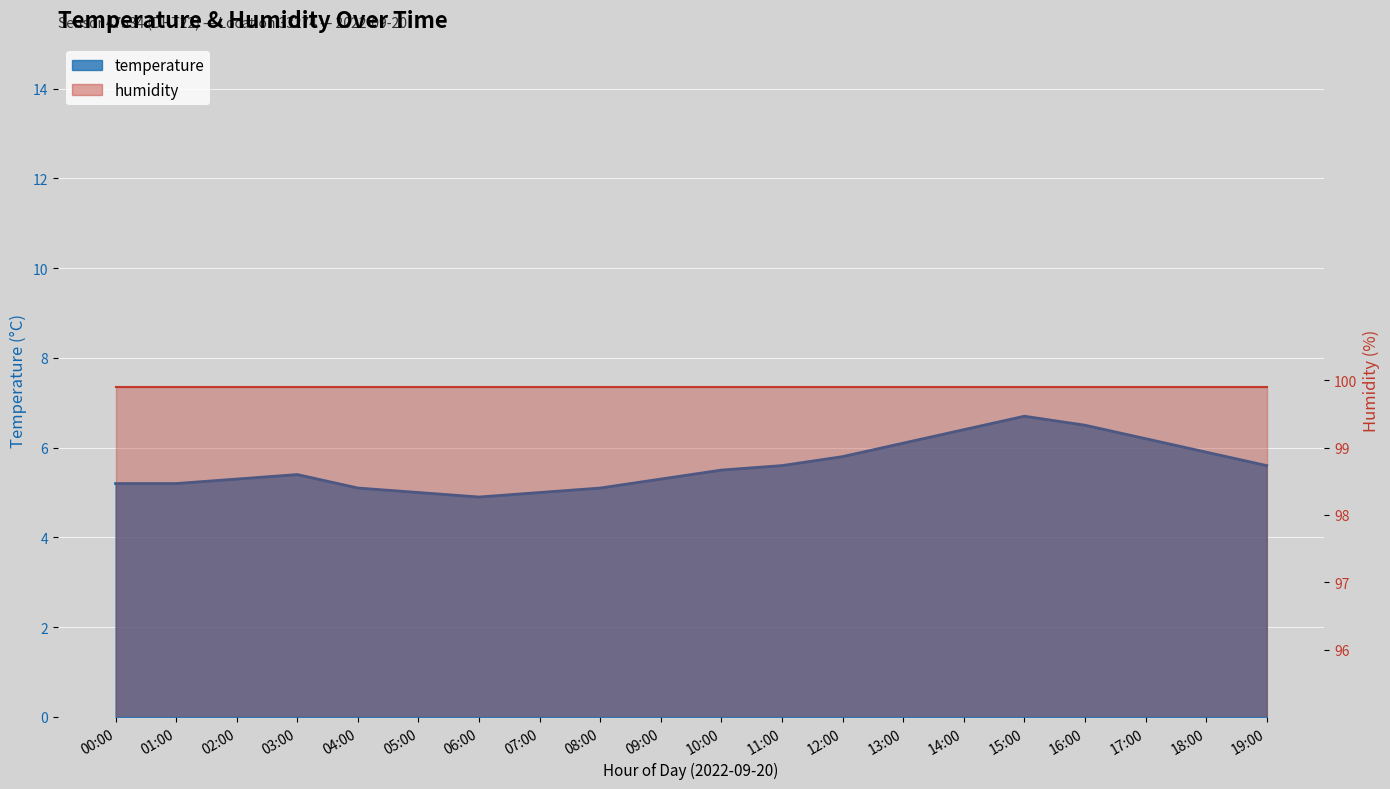

What is the value of the 19th point from the left?

5.9